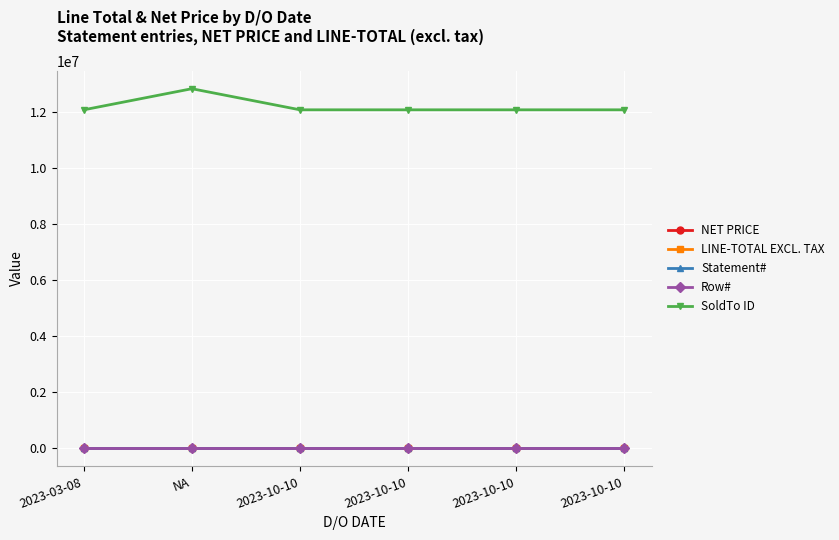

Reading right to left, what are all the values shown in this chart?

NET PRICE: -900	-900	-900	-900	-900	-900
LINE-TOTAL EXCL. TAX: -900	-900	-900	-900	-900	-900
Statement#: 1014	1014	1014	1014	1013	1012
Row#: 4	3	2	1	1	1
SoldTo ID: 12090521	12090521	12090521	12090521	12843998	12089498